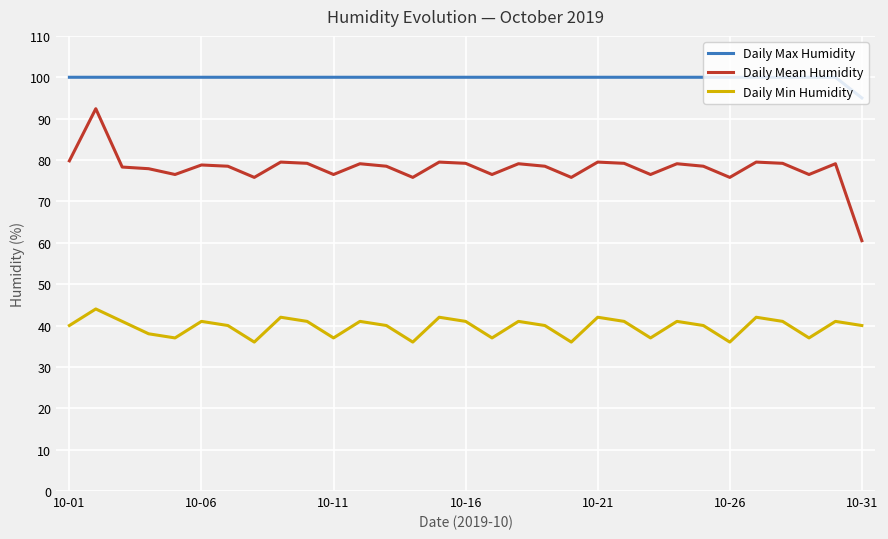

Which series has the largest range (max minus min)?

Daily Mean Humidity